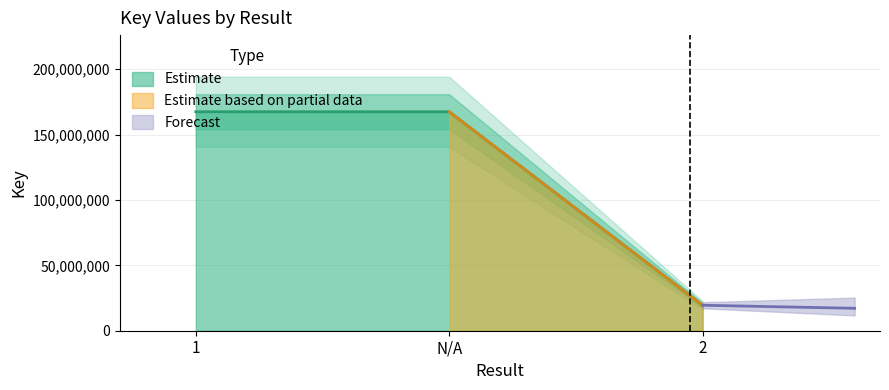

Rank the categories by value from lowest to highest.

2, 1, N/A